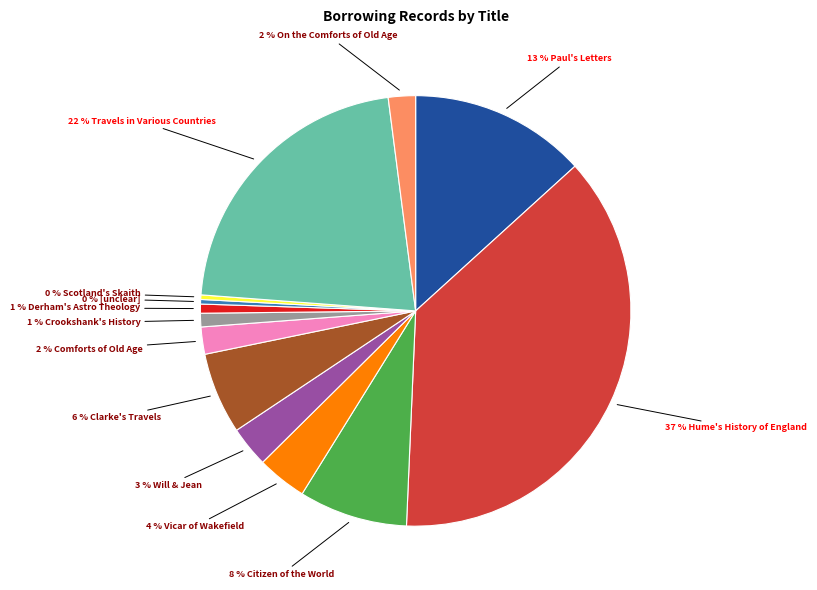

Does any single category account for the majority?

No